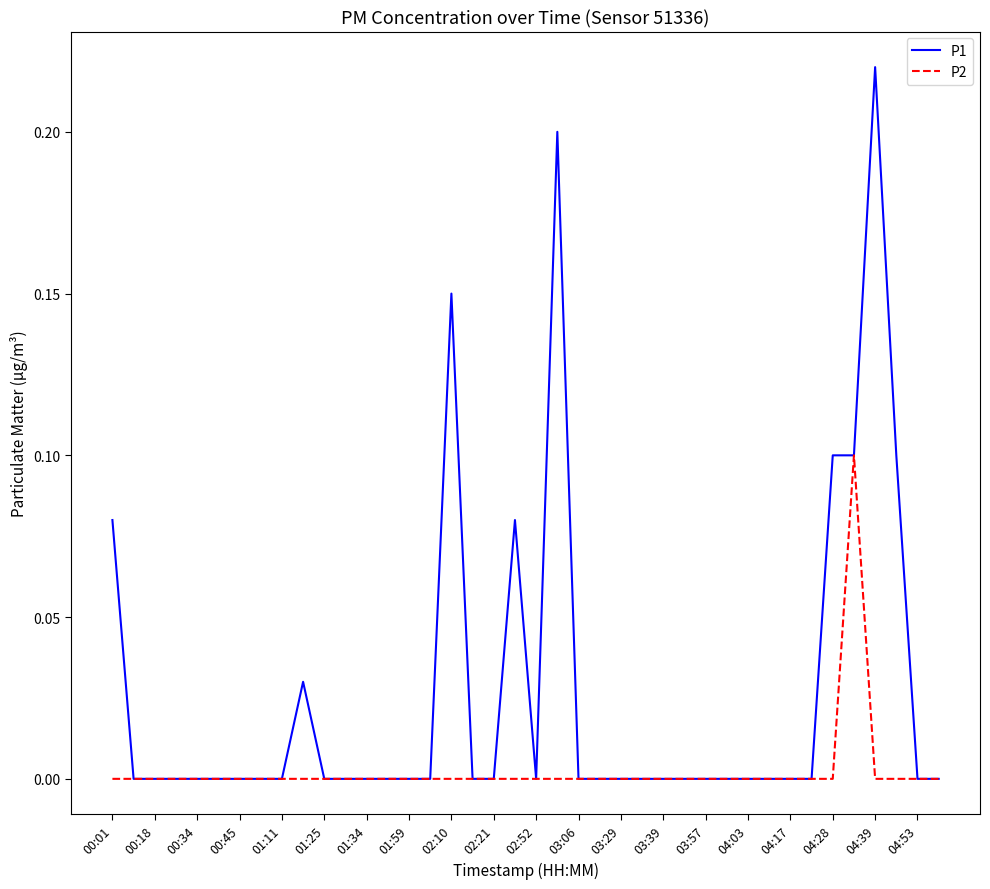

List the series in order of their overall mean, lowest first.

P2, P1